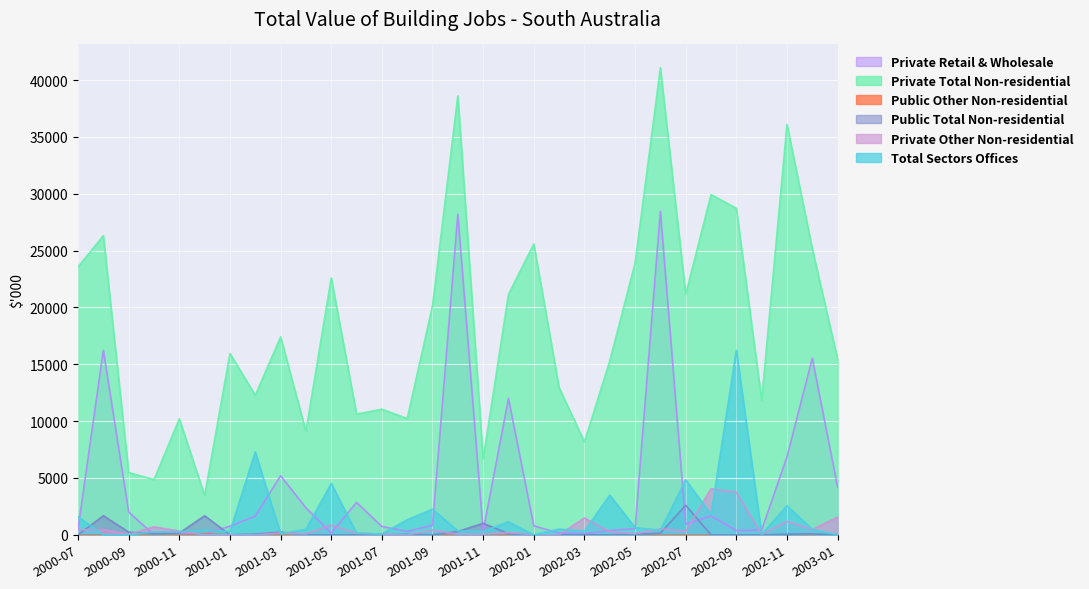

How many intersections are there between Private Retail & Wholesale and Public Total Non-residential?

6